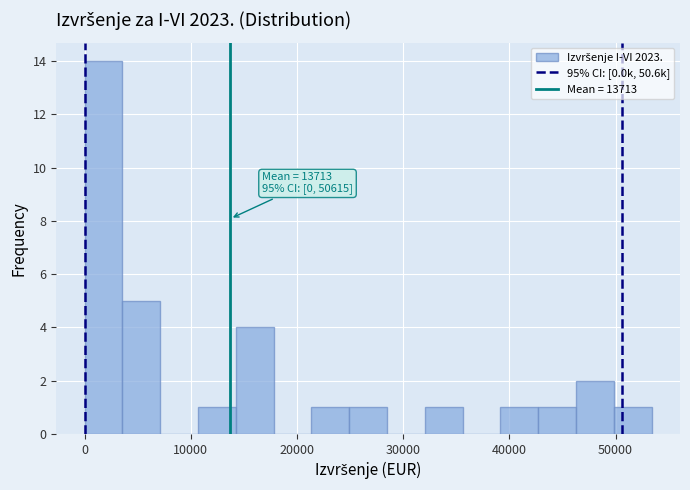

Read against the x-axis, roughly where is the centre of the tallest bar?

2000